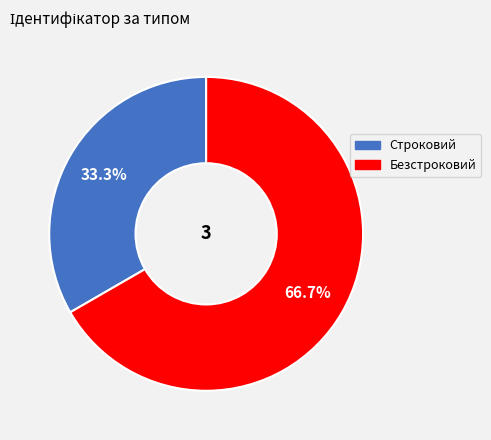

Is it true that Безстроковий is 67% of the pie?

True